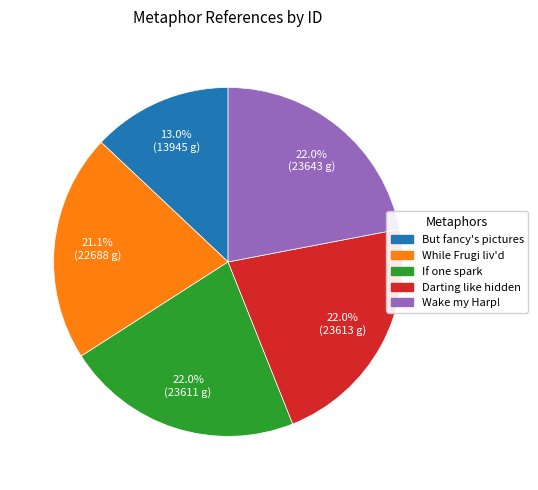

Is there any slice that represents more than half of the pie?

No